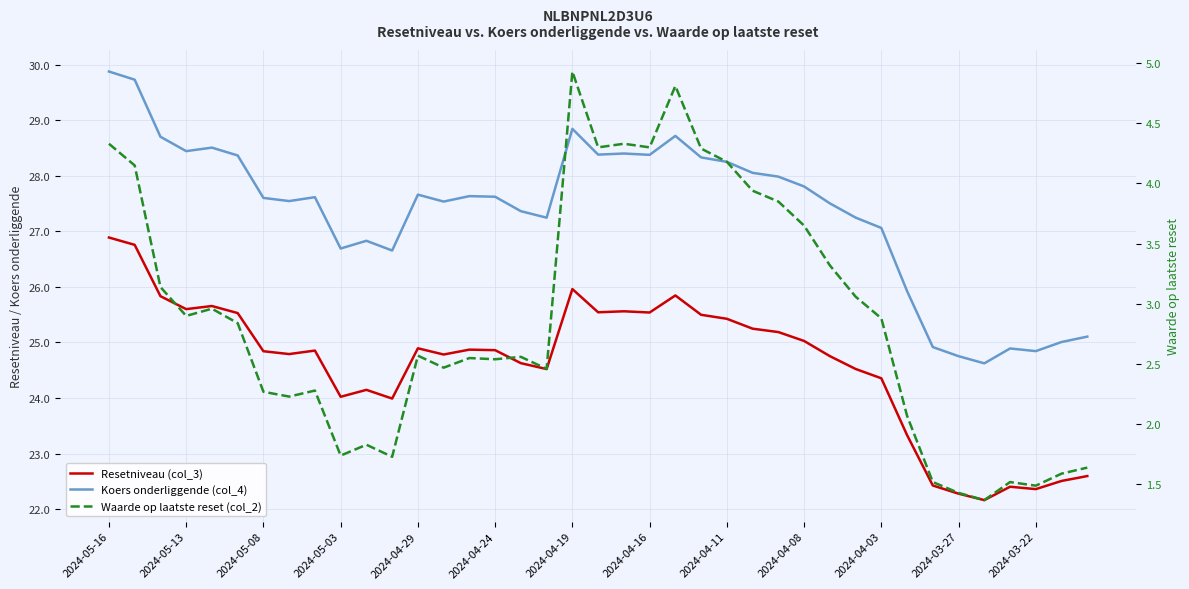

What is the average value of the Resetniveau (col_3) series?

24.6